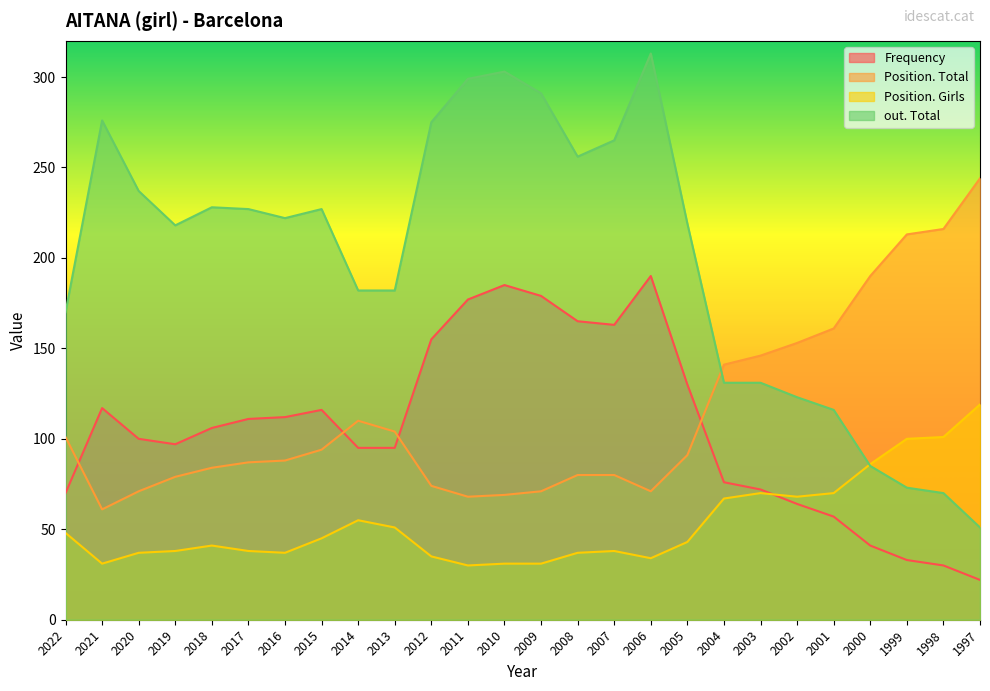

Does the chart display data point markers on the line(s)?

No